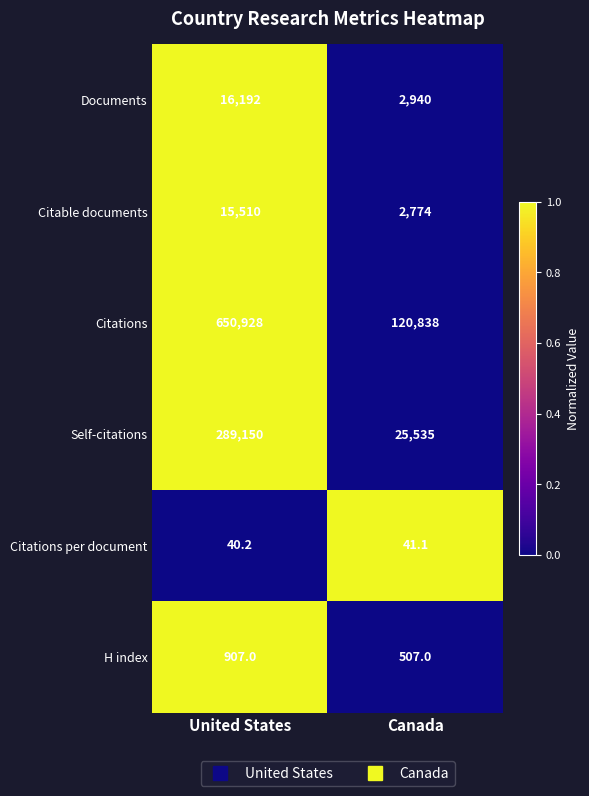

List the series in order of their peak value, lowest first.

Citations per document, H index, Citable documents, Documents, Self-citations, Citations